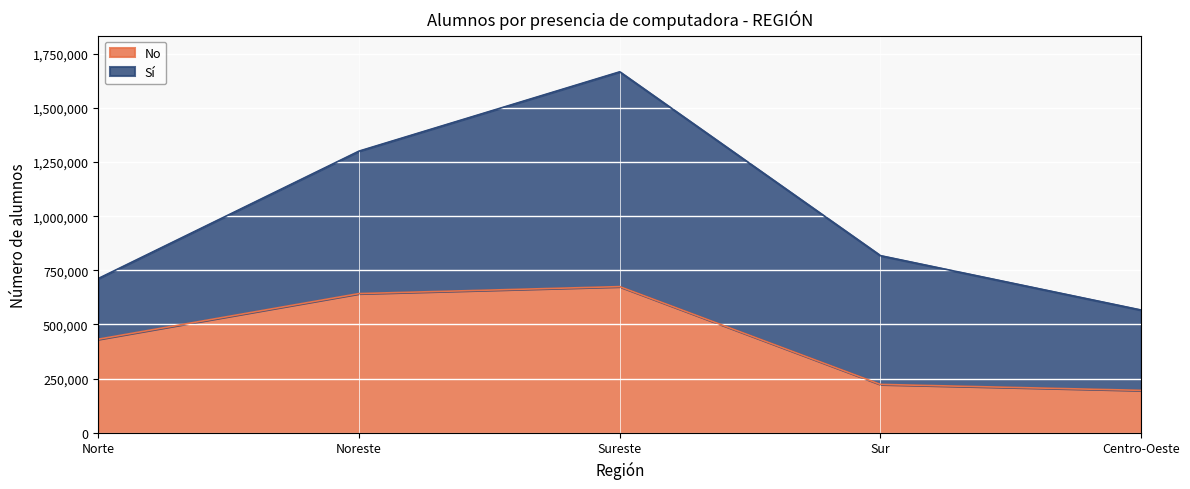

What is the greatest value displayed?

674794